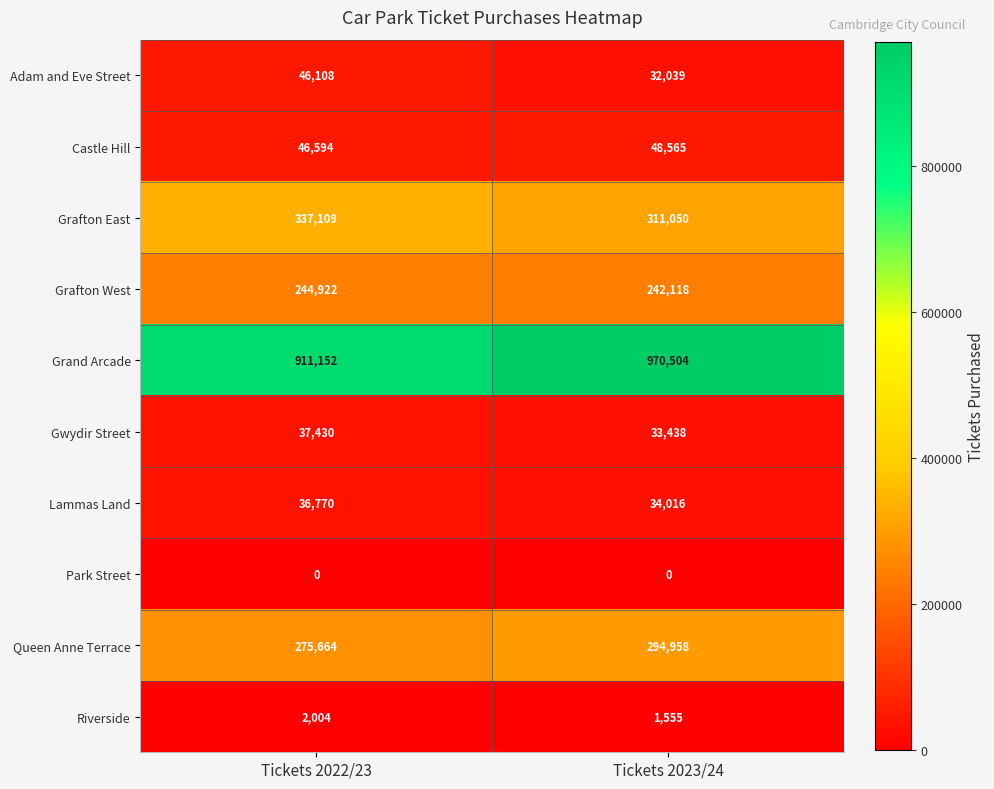

What is the difference between the Riverside values at Tickets 2022/23 and Tickets 2023/24?

449